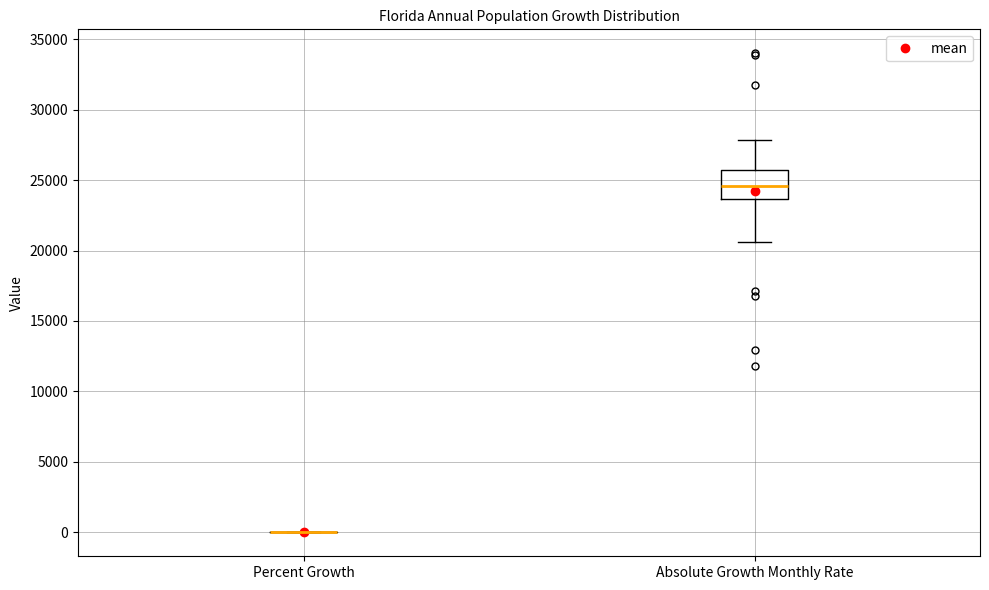

Which box is the tallest, from its lower edge to its upper edge?

Absolute Growth Monthly Rate